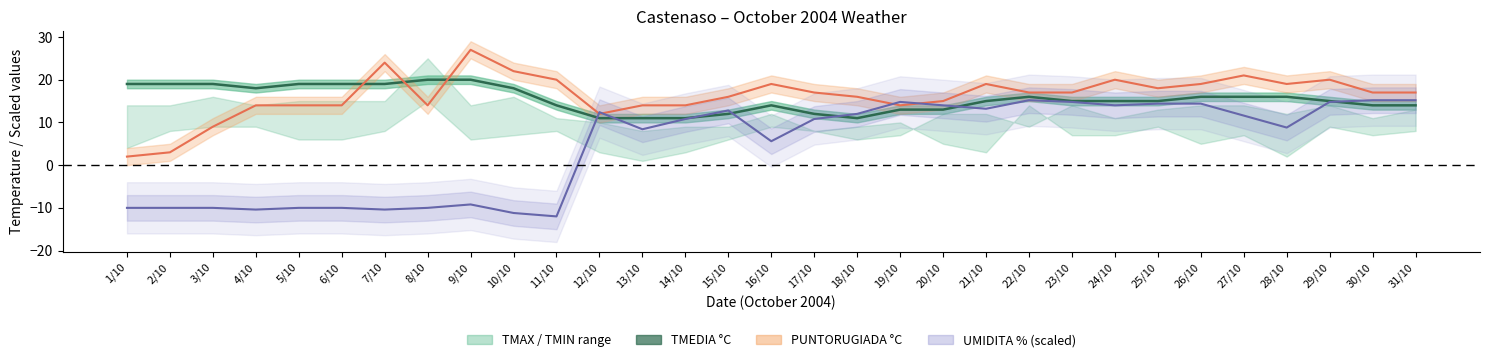

Count the number of categories in the chart.

31